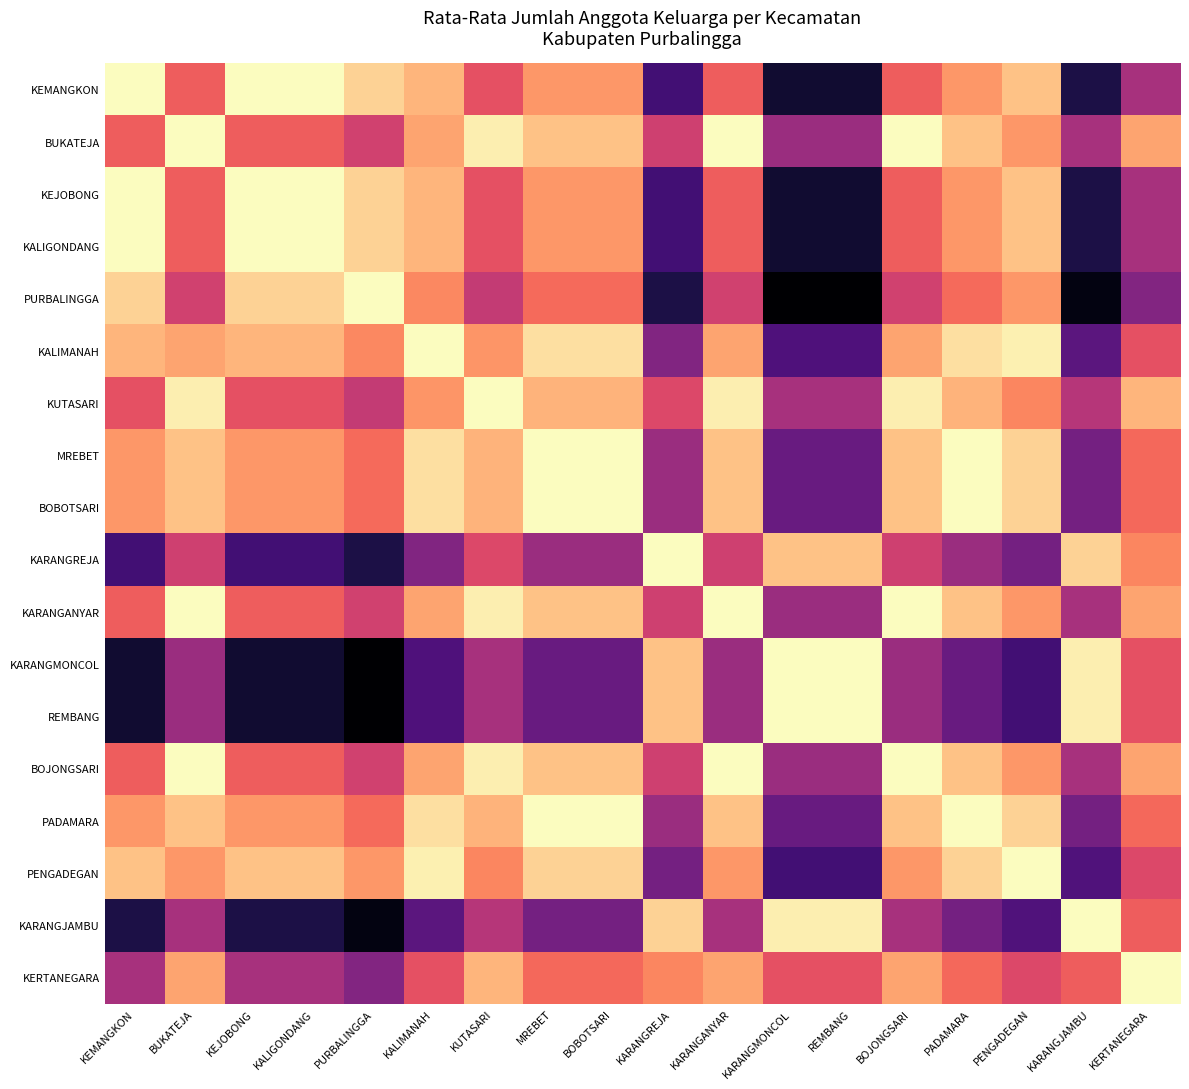

Which category has the highest value across all series?

KEMANGKON